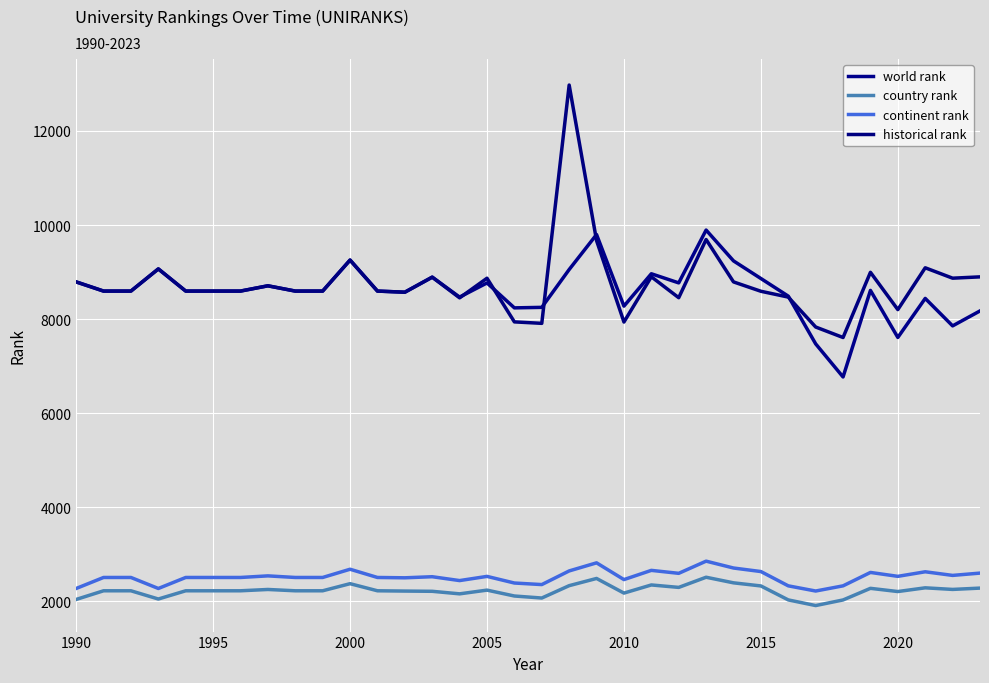

Does the chart display data point markers on the line(s)?

No